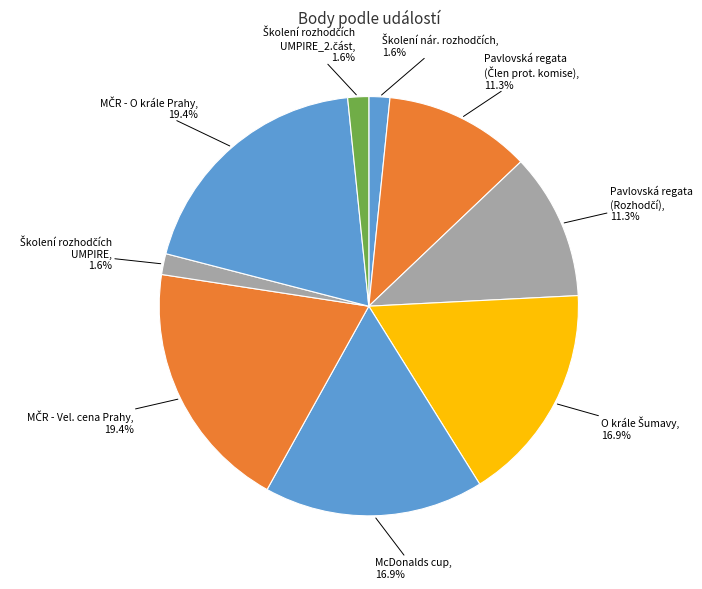

How many slices are in this pie chart?

9